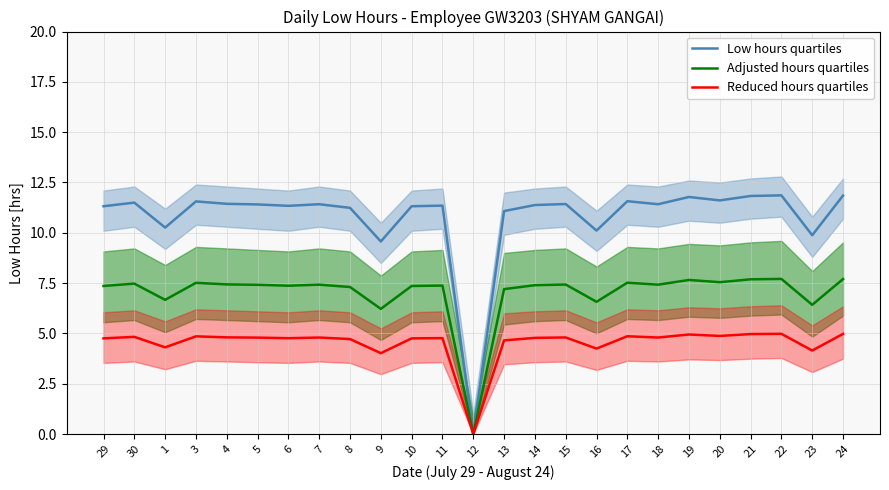

The Low hours quartiles series shows 16.3 at 20. True or false?

False